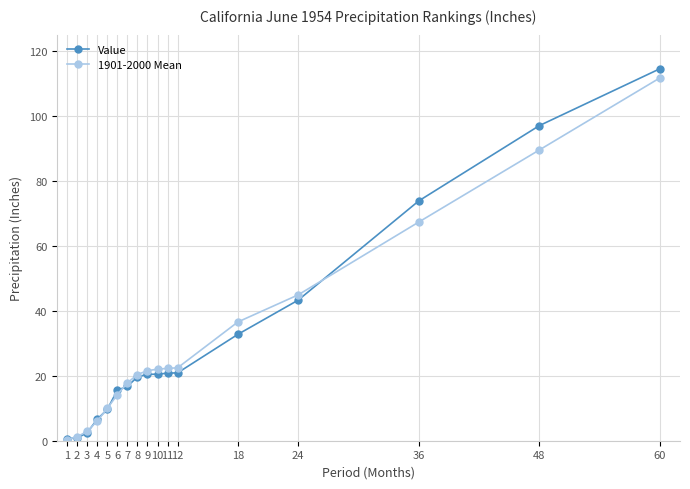

Count the number of categories in the chart.

17